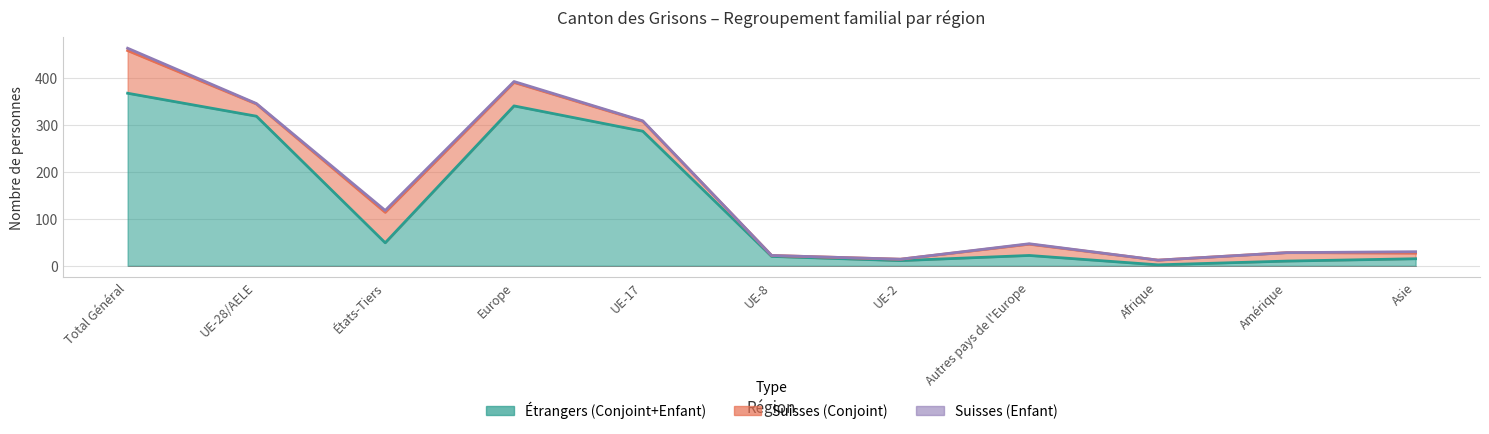

What is the sum of all Total regroupement familial d'étrangers/-ères values?

1783